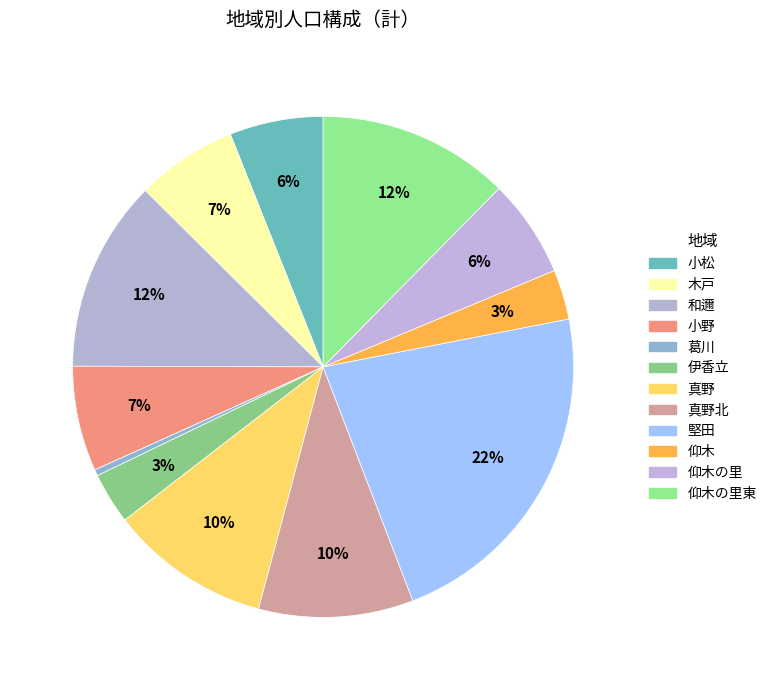

Count the number of slices in the pie.

12